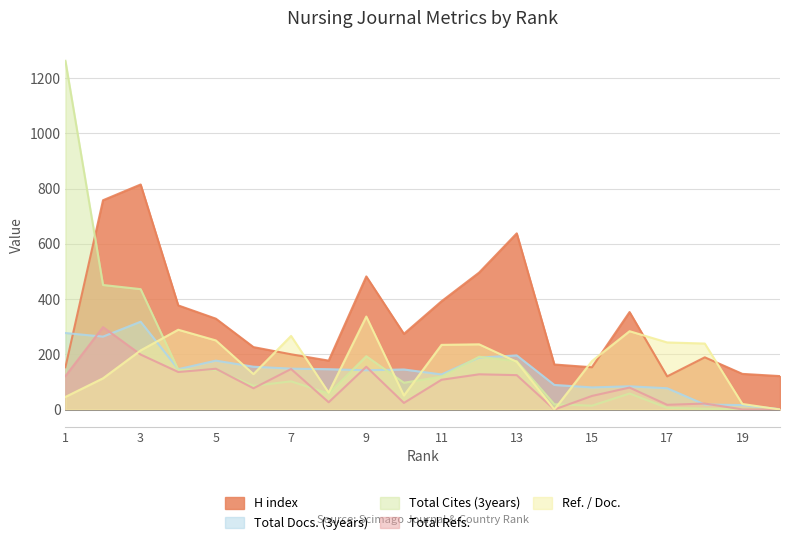

At which label does Total Cites (3years) first exceed 102?

1